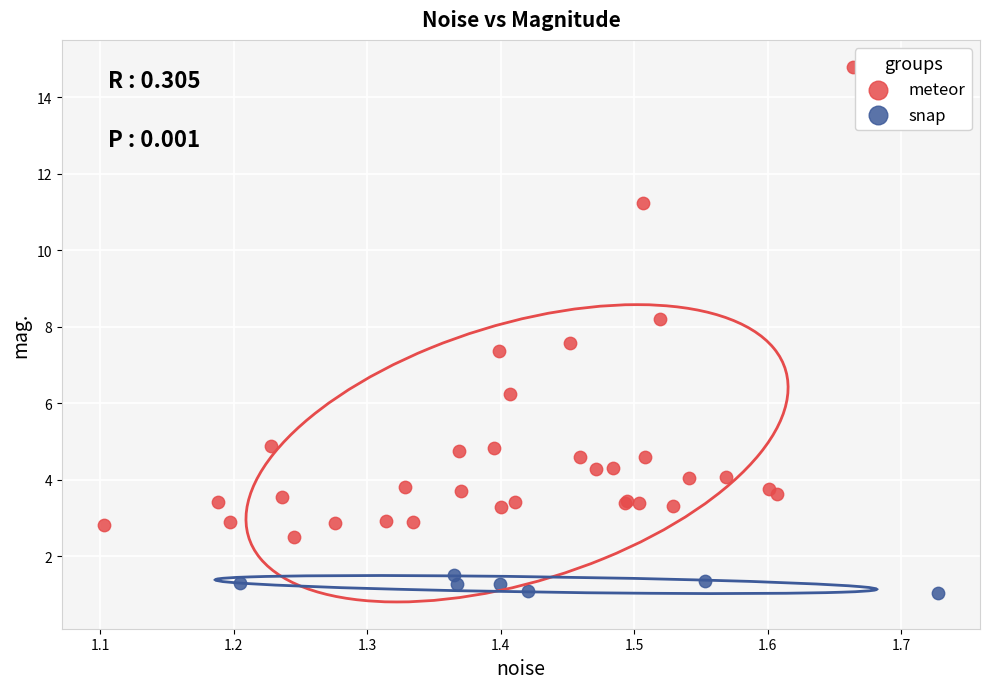

Which series reaches the minimum Y coordinate?

snap